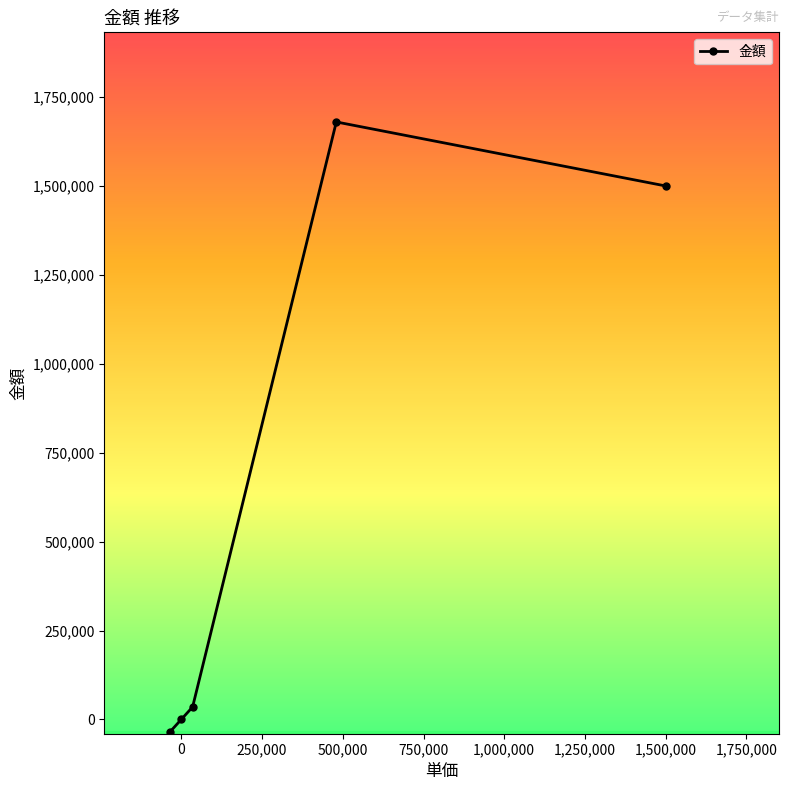

Where is the data nearest to the value 822500?

1,500,000